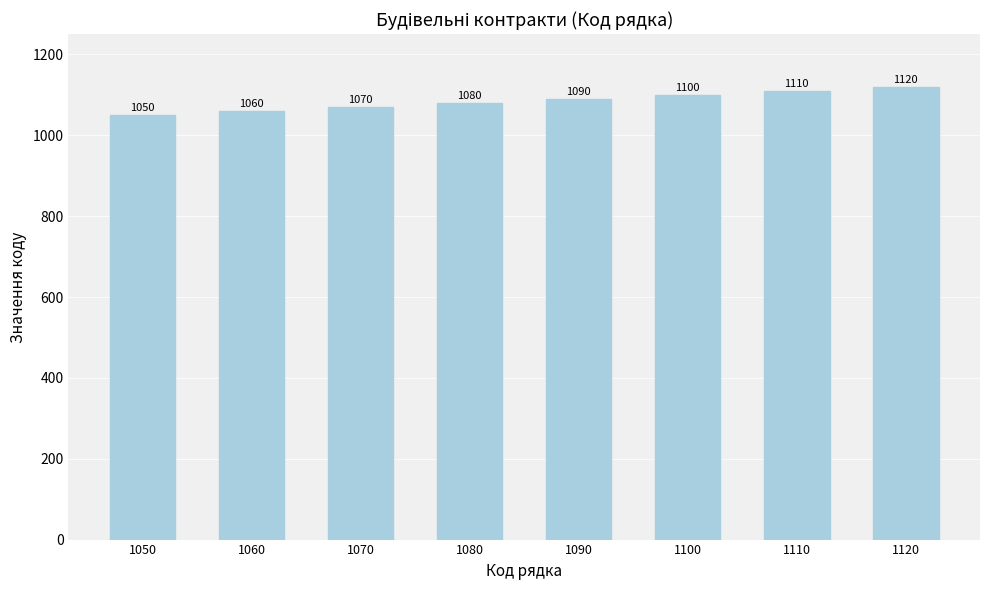

At which label is the value closest to 1085?

1080